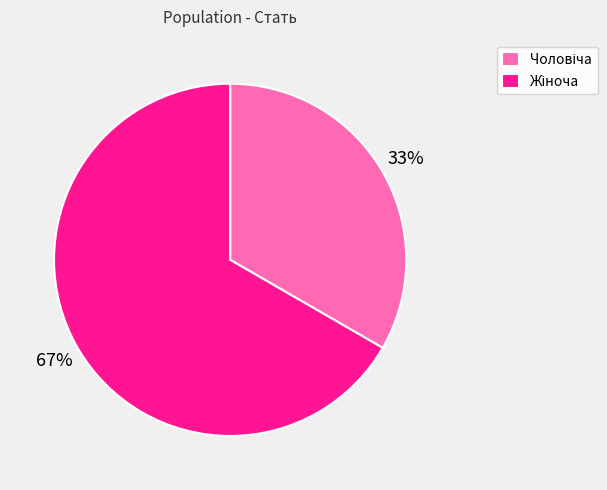

Is there any slice that represents more than half of the pie?

Yes